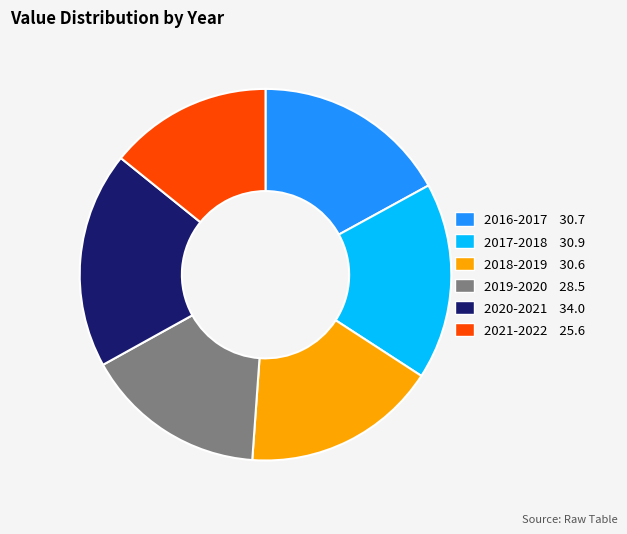

Which category has the smallest portion of the pie?

2021-2022